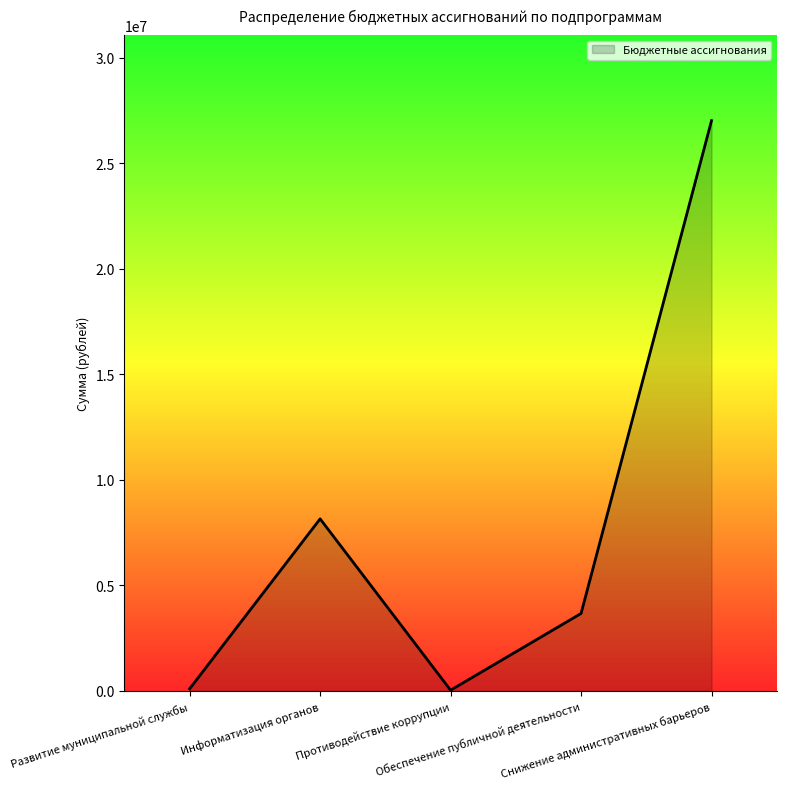

What is the change in value from Развитие муниципальной службы to Обеспечение публичной деятельности?

+3565994.0